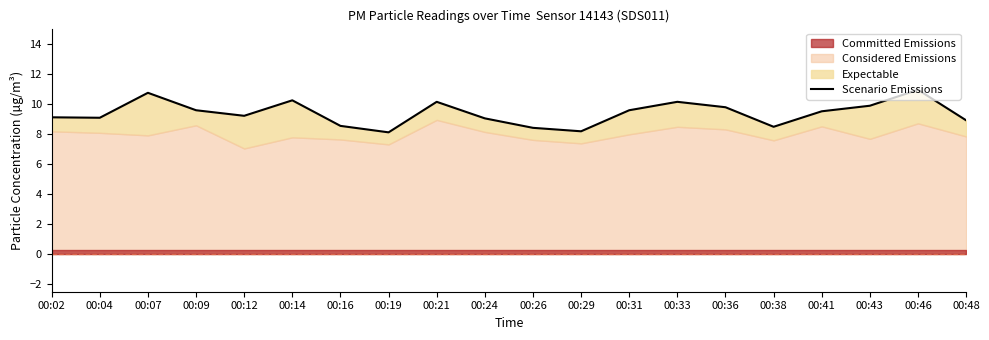

What is the change in value from 00:12 to 00:16?

-0.7